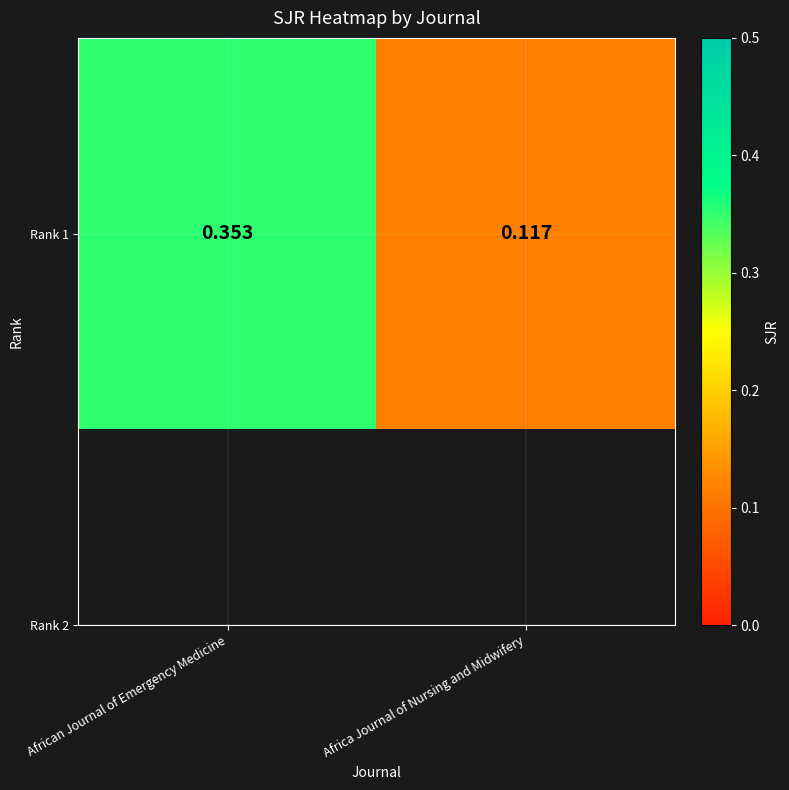

What is the difference between the maximum and minimum values?

0.2